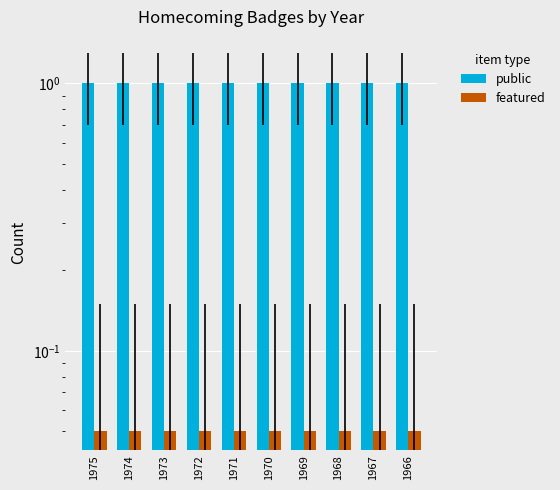

Which series has the widest spread of values?

public